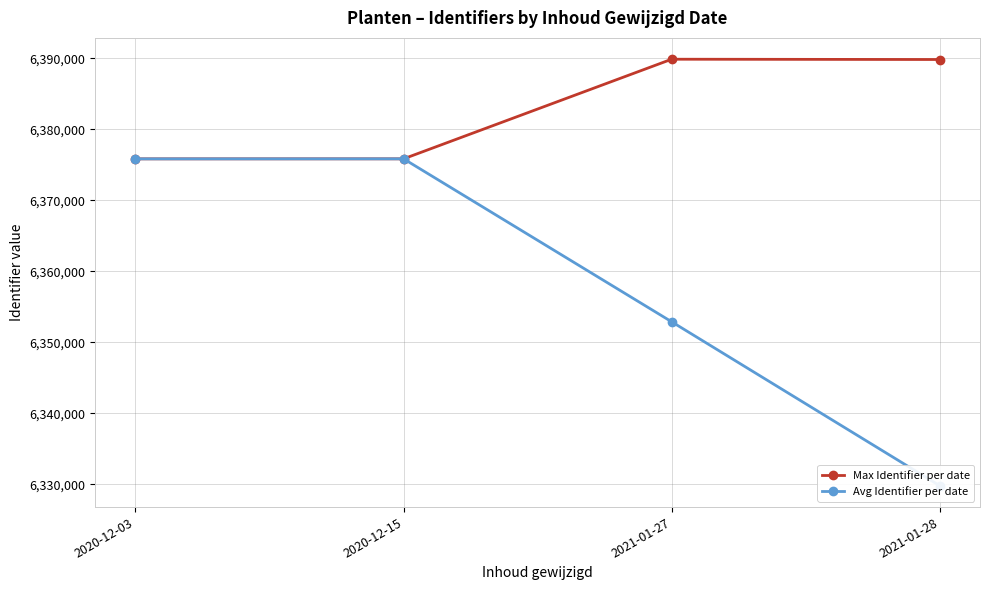

Where is Avg Identifier per date nearest to the value 6352811?

2021-01-27